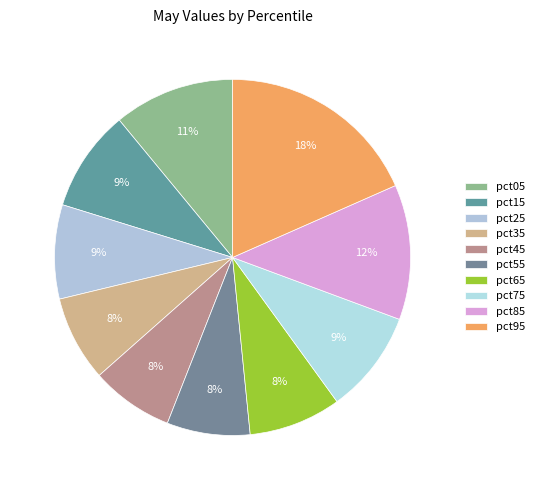

How much of the chart is everything except pct05?

89.0%